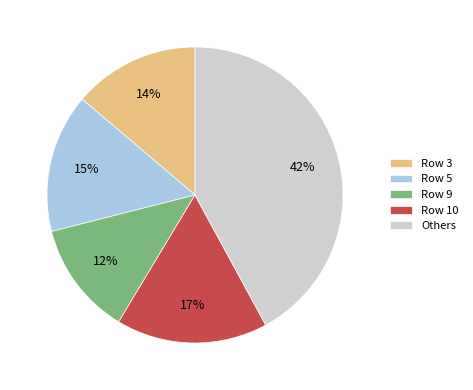

Rank the categories by value from lowest to highest.

Row 9, Row 3, Row 5, Row 10, Others